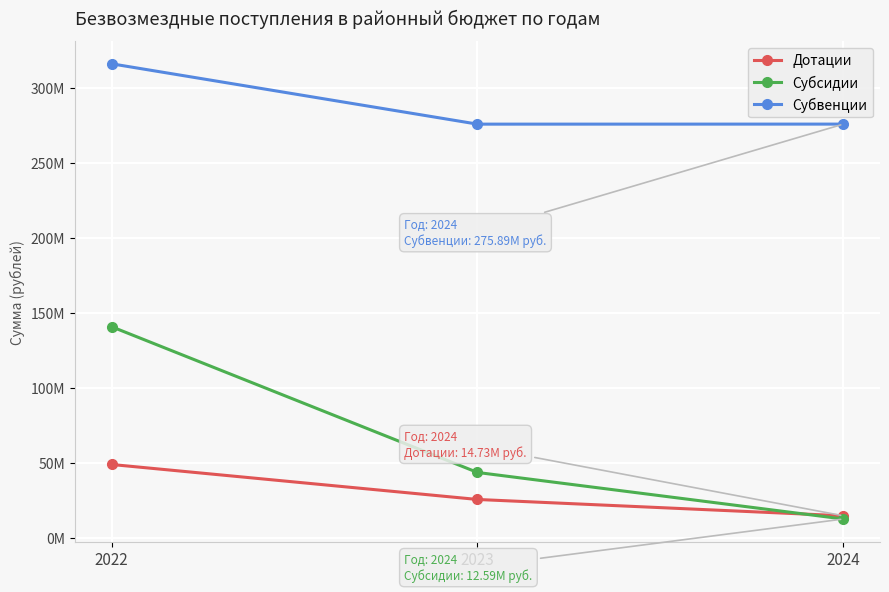

Which category has the lowest value across all series?

2024